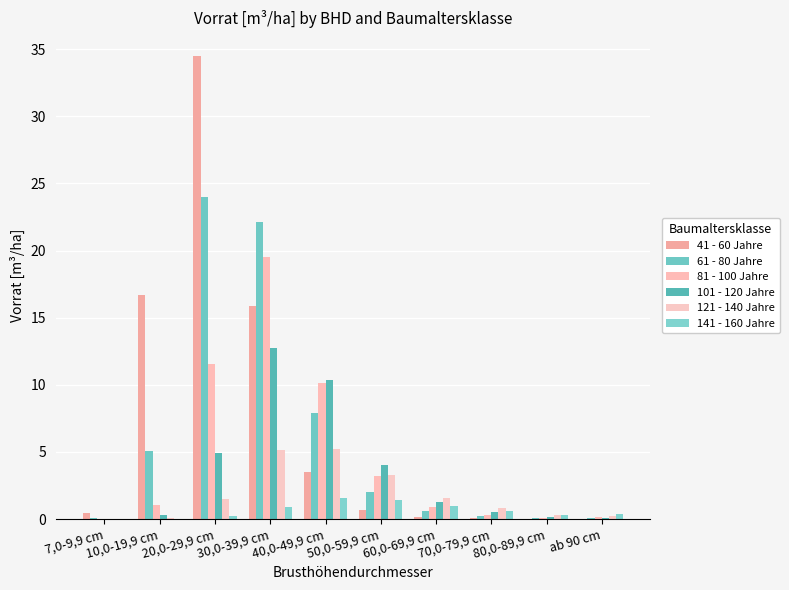

Which has a higher value, 70,0-79,9 cm or 10,0-19,9 cm?

10,0-19,9 cm